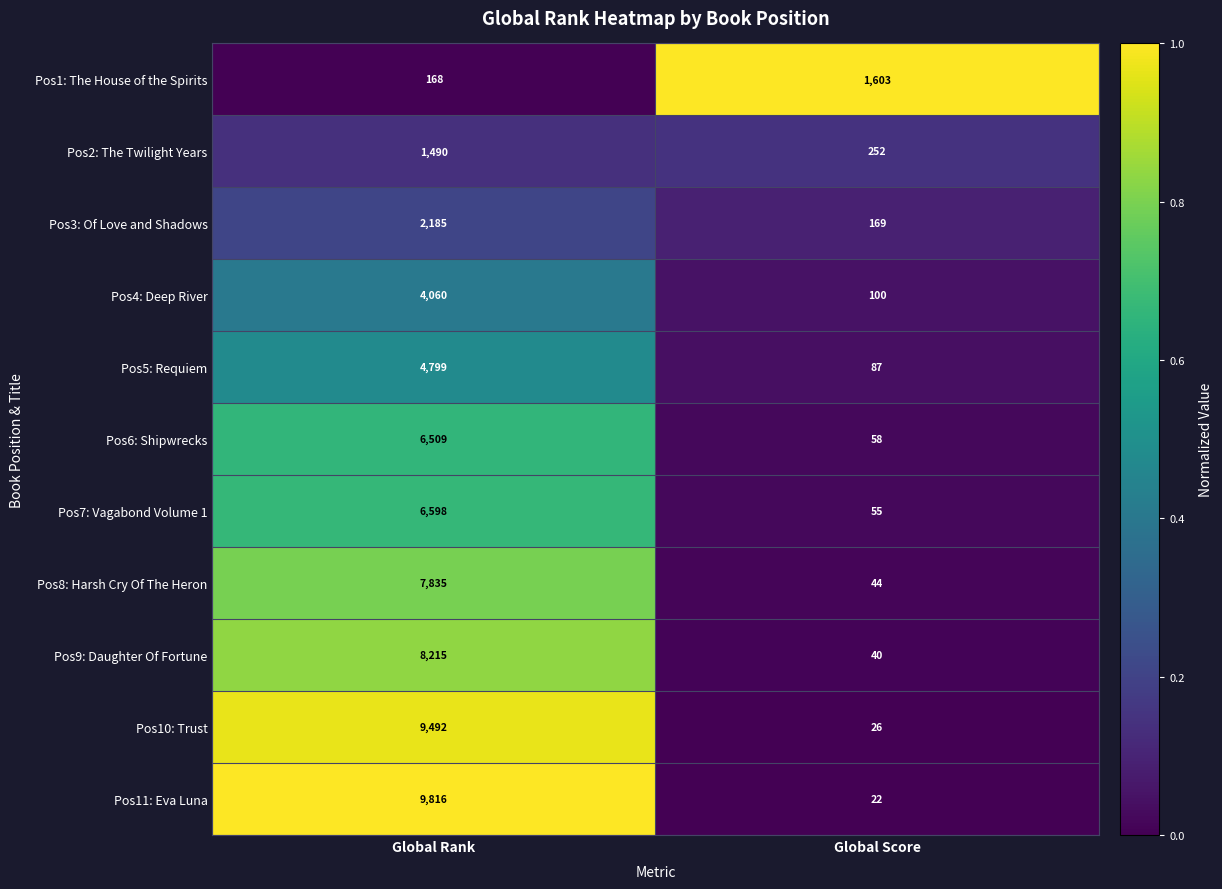

The Pos4: Deep River series shows 4060 at Global Rank. True or false?

True